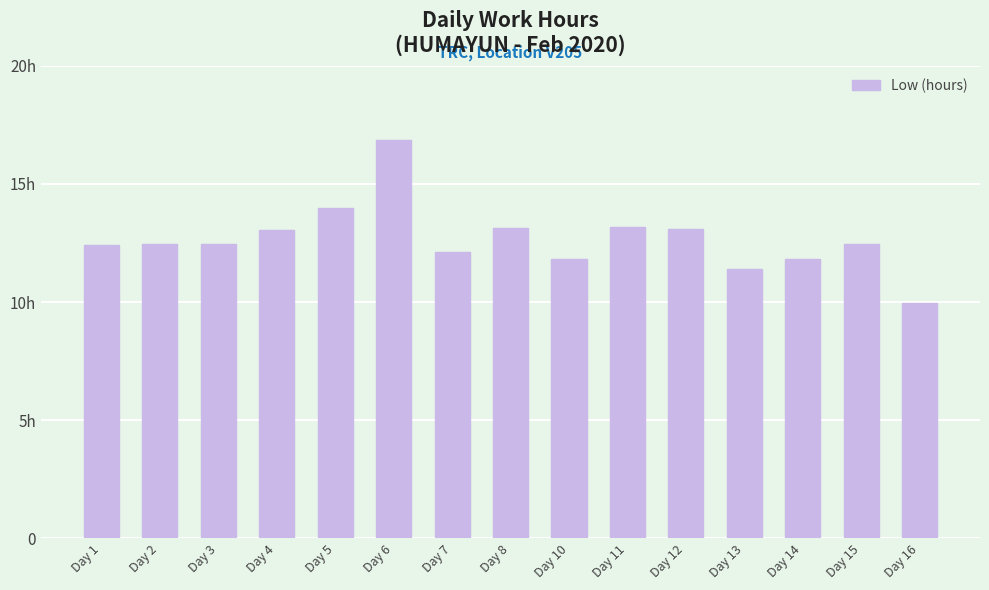

List the labels in order of value, largest first.

Day 6, Day 5, Day 11, Day 8, Day 12, Day 4, Day 2, Day 3, Day 15, Day 1, Day 7, Day 10, Day 14, Day 13, Day 16